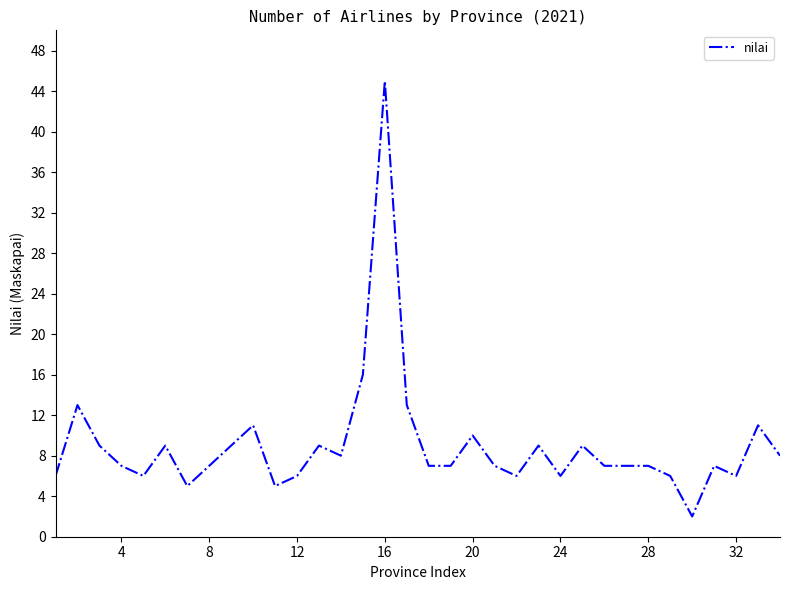

What is the difference between the maximum and minimum values?

43